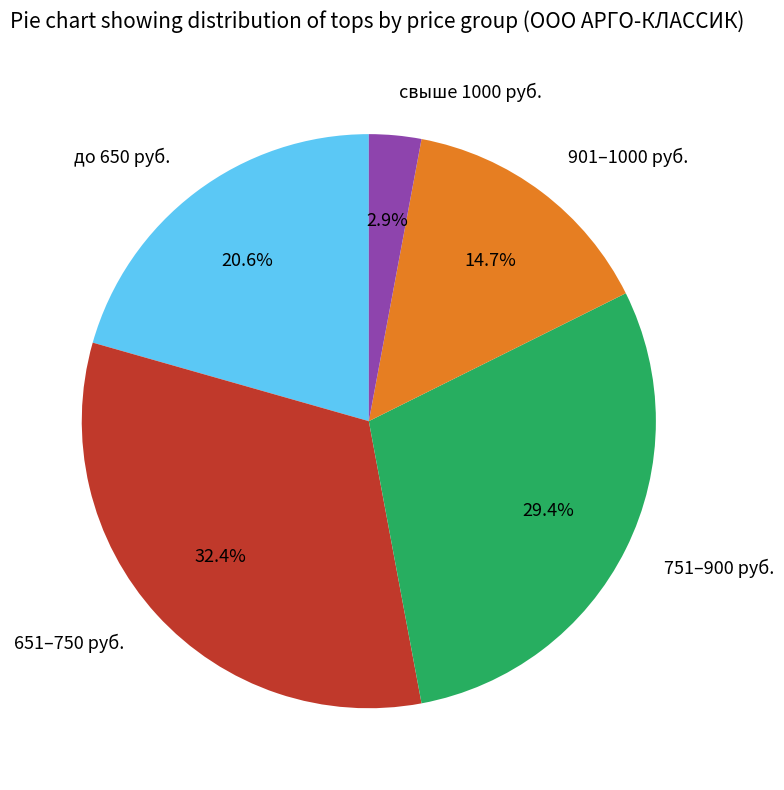

Between 901–1000 руб. and 651–750 руб., which is larger?

651–750 руб.